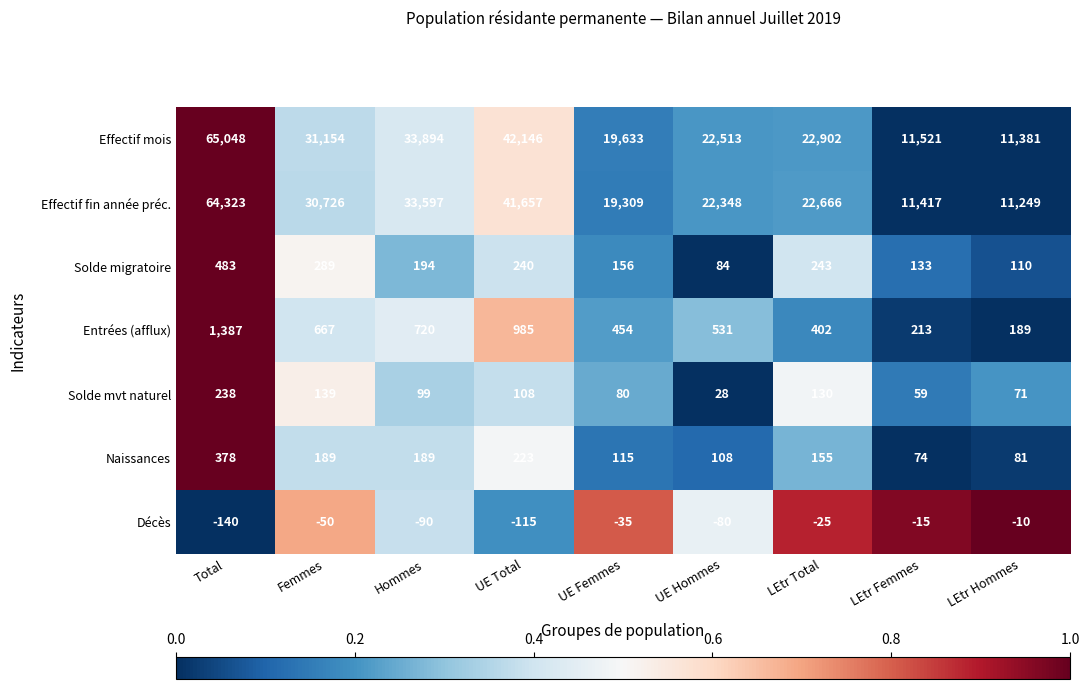

What is the sum of all Naissances values?

1512